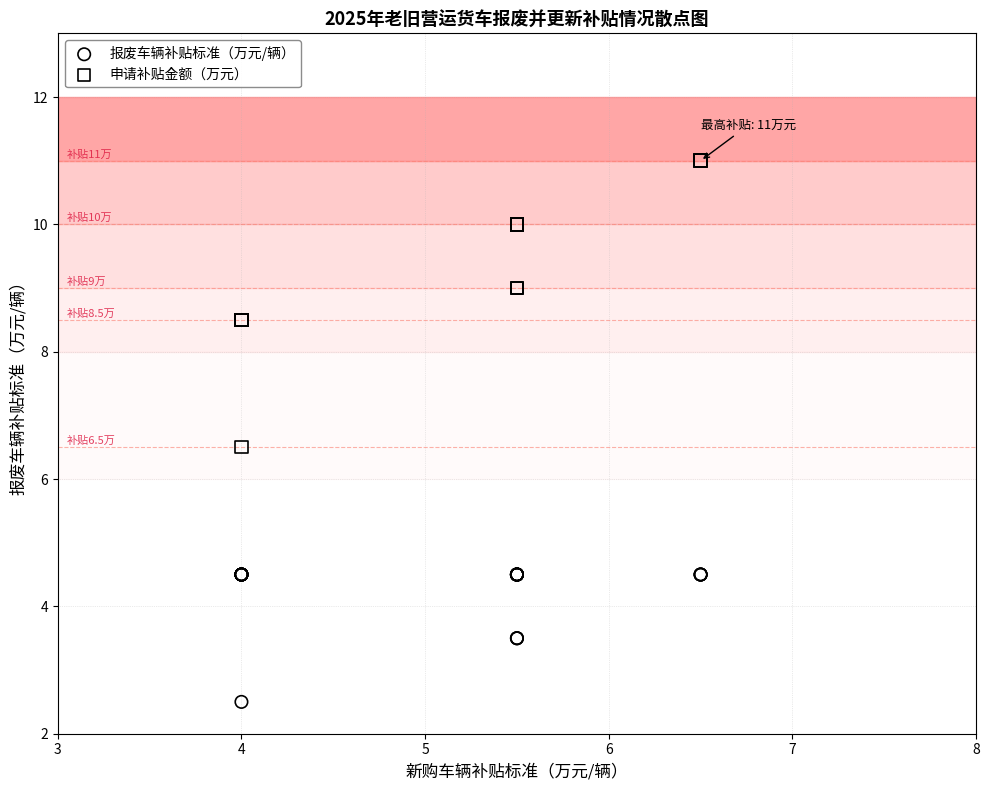

Which series contains the highest Y value?

申请补贴金额（万元）